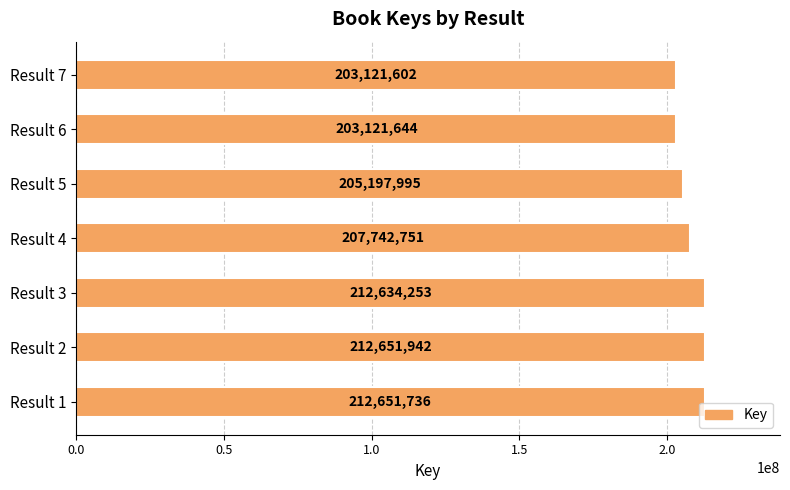

How many values are below 207742751?

3